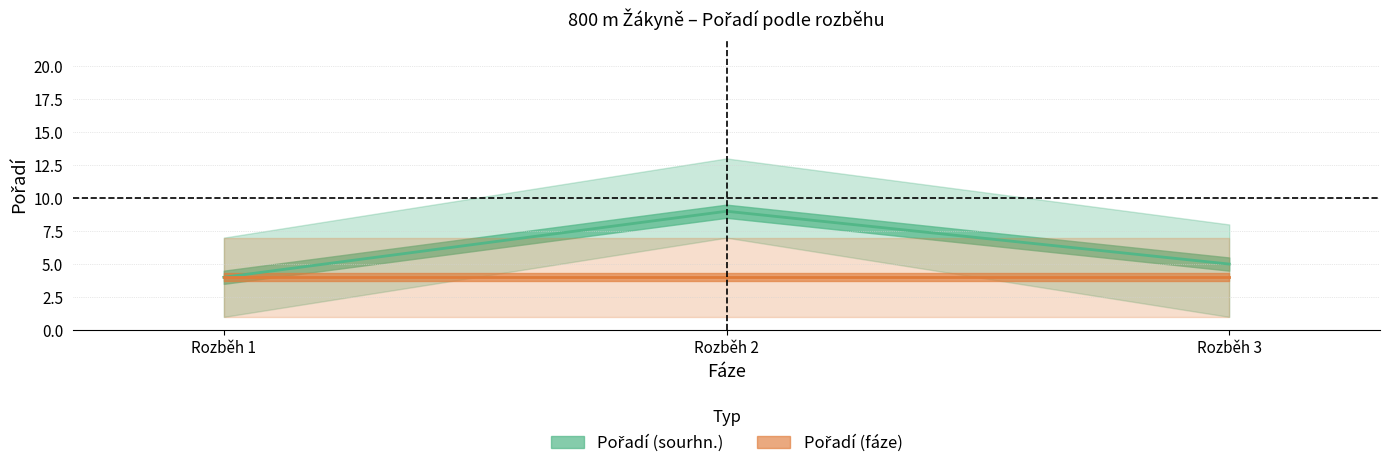

Rank the series by their maximum value, from lowest to highest.

Pořadí (fáze) lower, Pořadí (fáze) center, Pořadí (sourhn.) lower, Pořadí (fáze) upper, Pořadí (sourhn.) center, Pořadí (sourhn.) upper